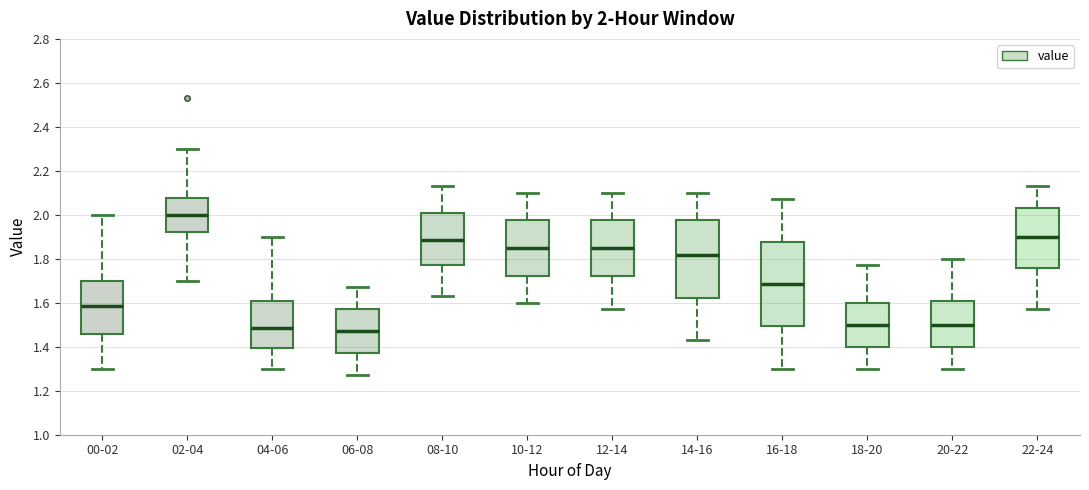

Which box is the tallest, from its lower edge to its upper edge?

16-18